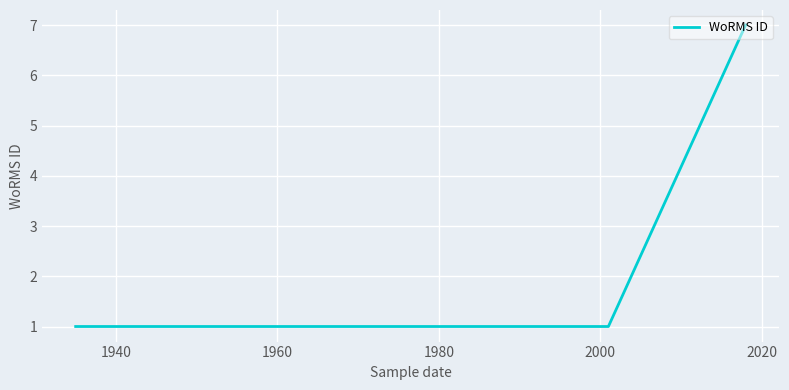

Reading left to right, transcribe all the data shown in this chart.

1	1	7